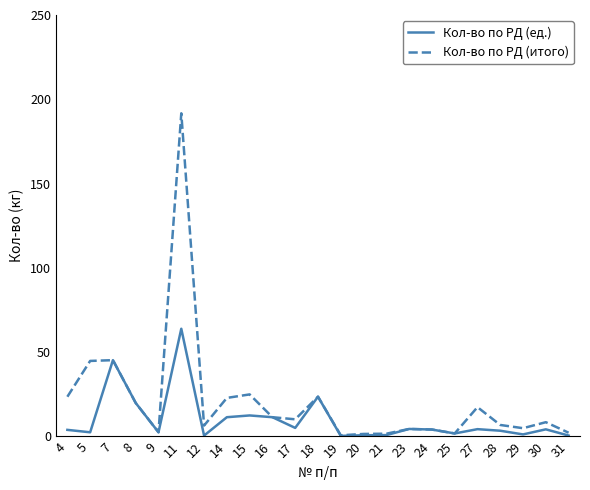

Which category has the highest value in the Кол-во по РД (итого) series?

11